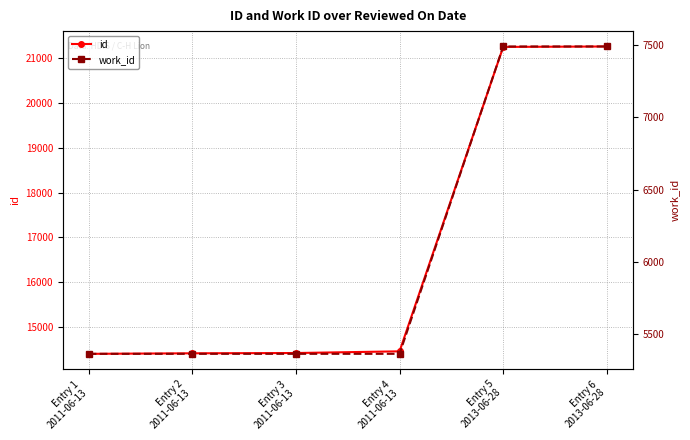

What is the value of the id point at the 1st from the left?

14409